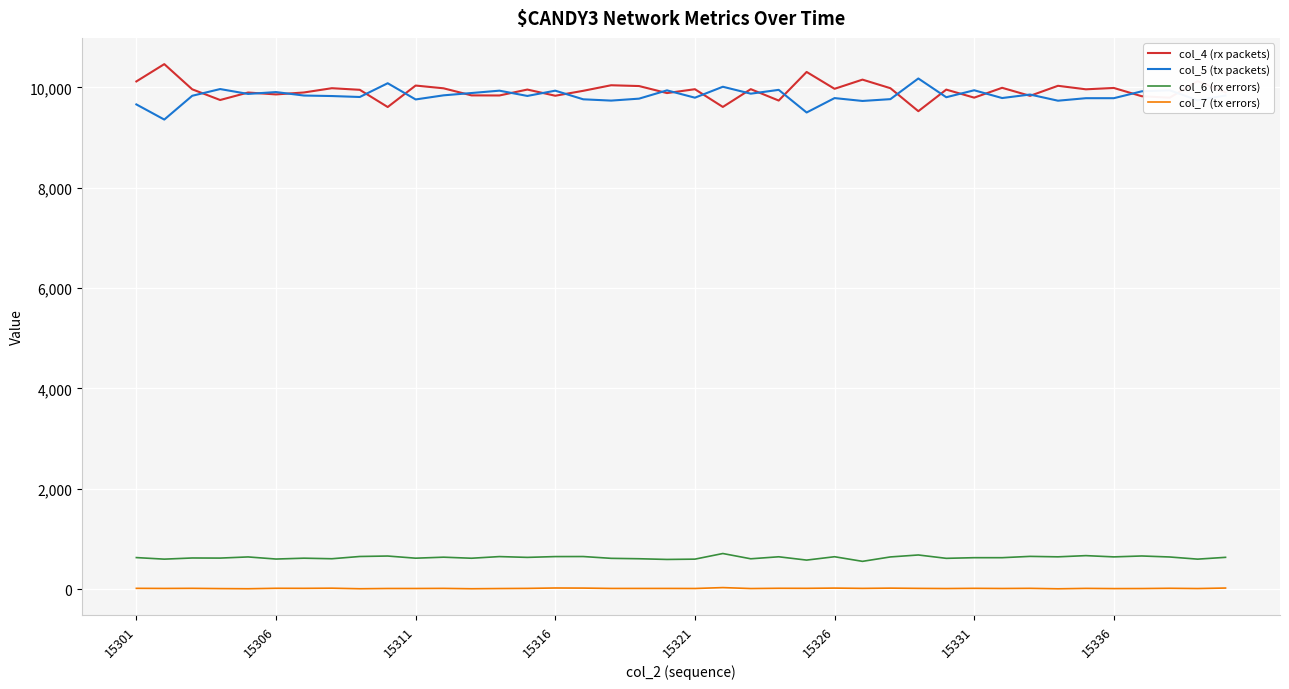

Does the chart have visible grid lines?

Yes